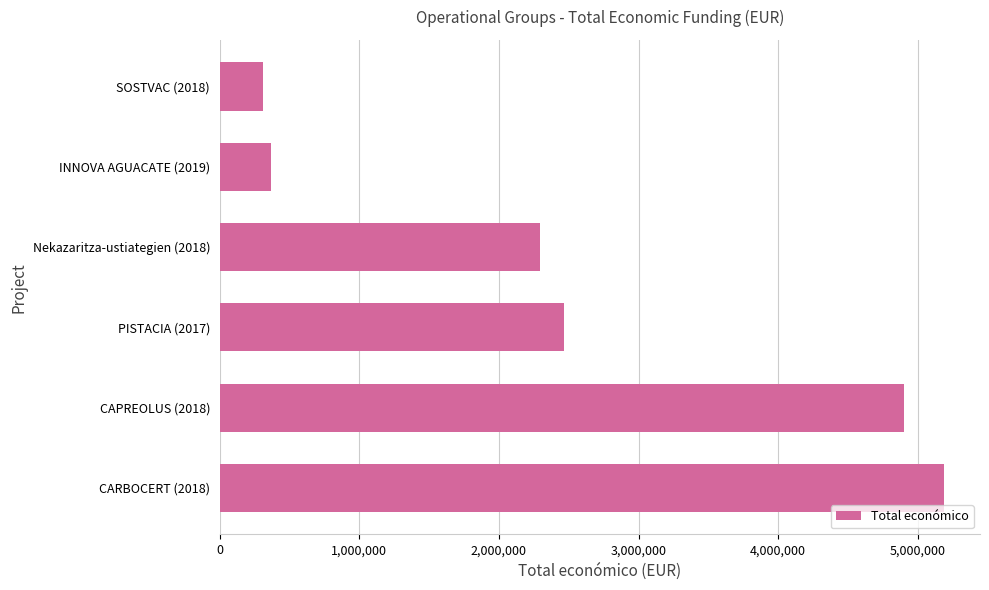

Approximately how many times larger is the value at Nekazaritza-ustiategien (2018) compared to PISTACIA (2017)?

0.9